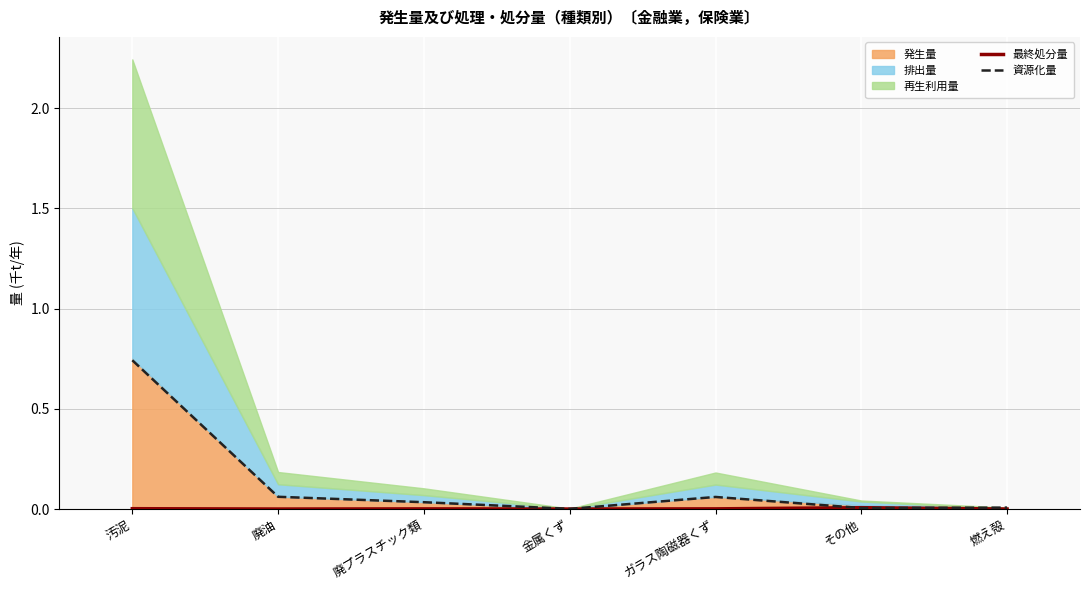

Is the value of 資源化量 at 金属くず greater than the value of 最終処分量 at 汚泥?

No